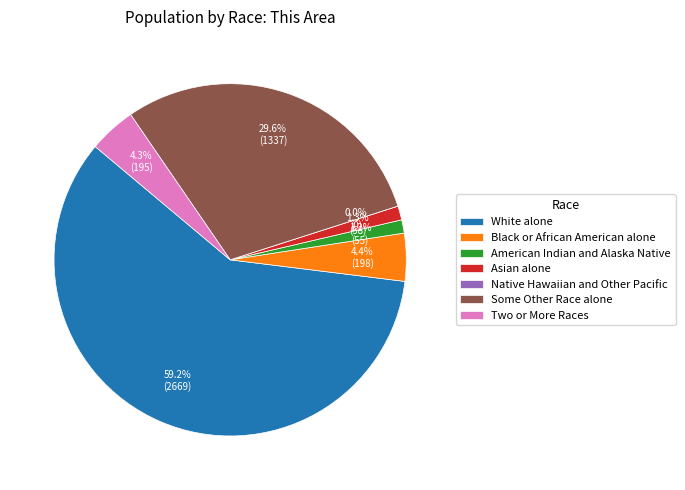

Does White alone account for over 50% of the chart?

Yes